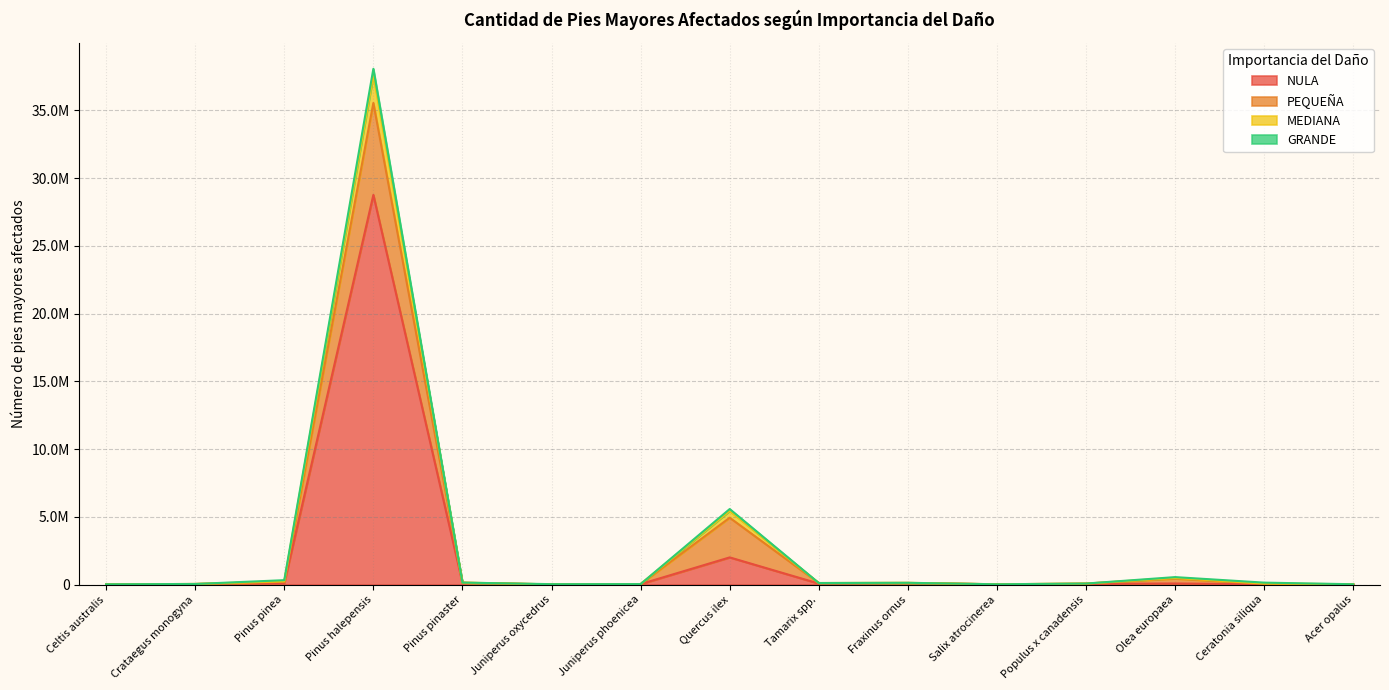

Where is the first local maximum for MEDIANA?

Pinus halepensis